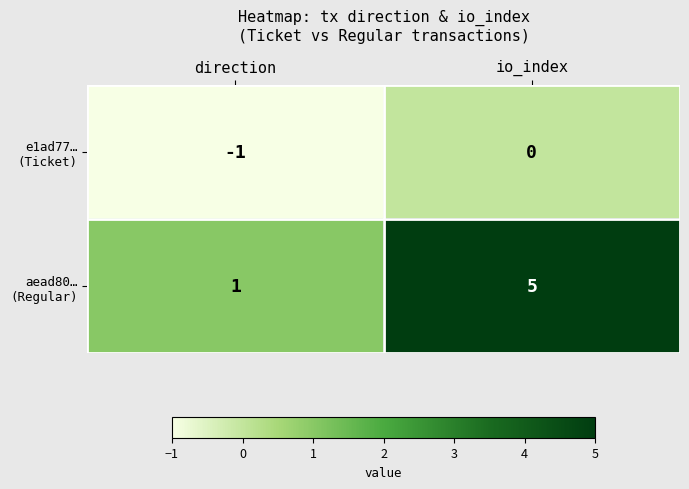

At which category is the sum across all series the highest?

io_index